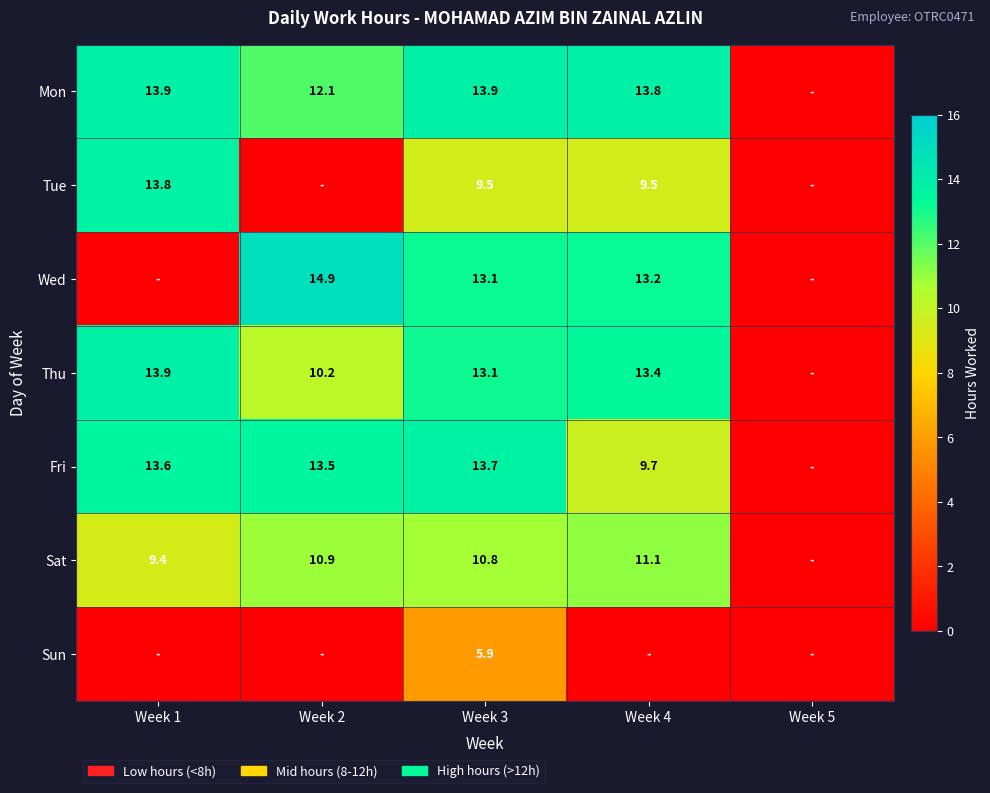

What is the difference between the Fri values at Week 4 and Week 3?

4.0